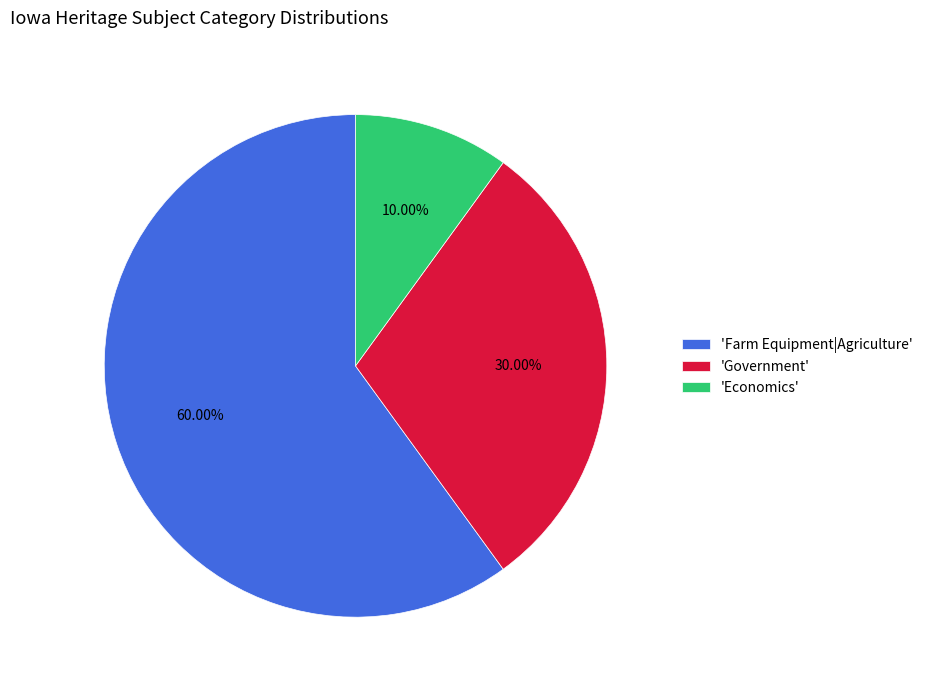

Which category accounts for the majority?

'Farm Equipment|Agriculture'